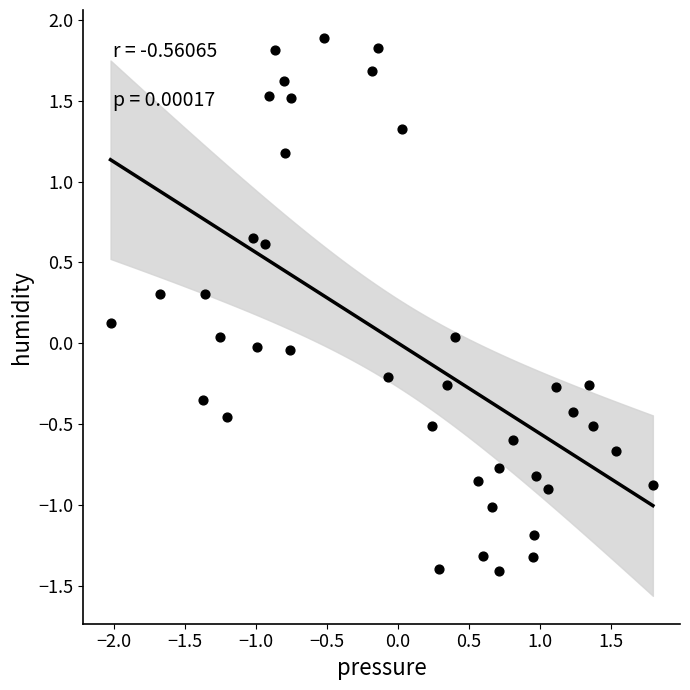

What is the range of X values (max minus min)?

3.8